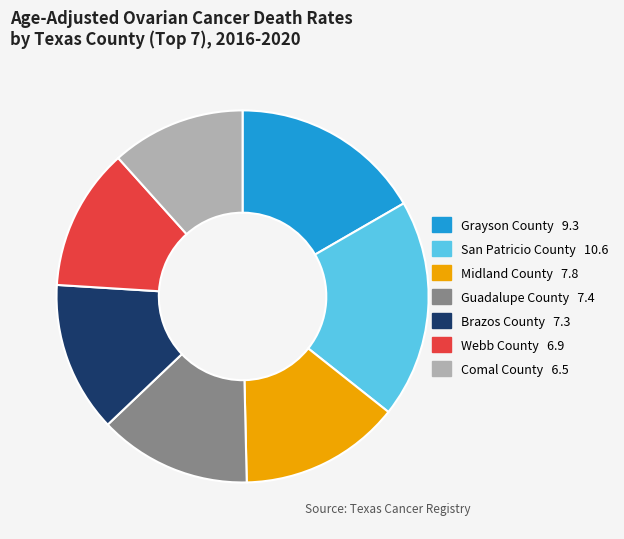

True or false: Guadalupe County accounts for 13% of the total.

True